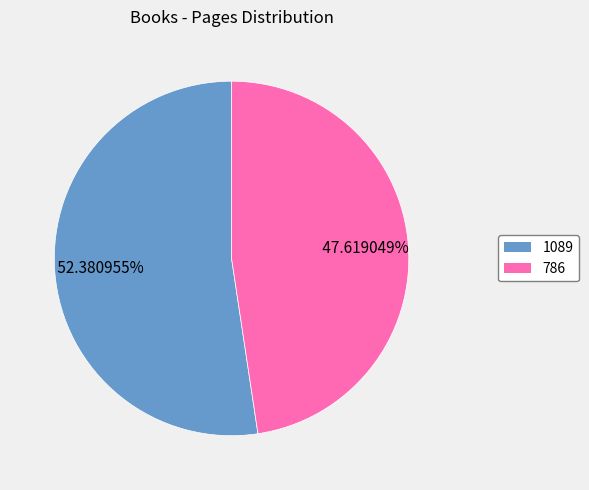

How many slices are in this pie chart?

2